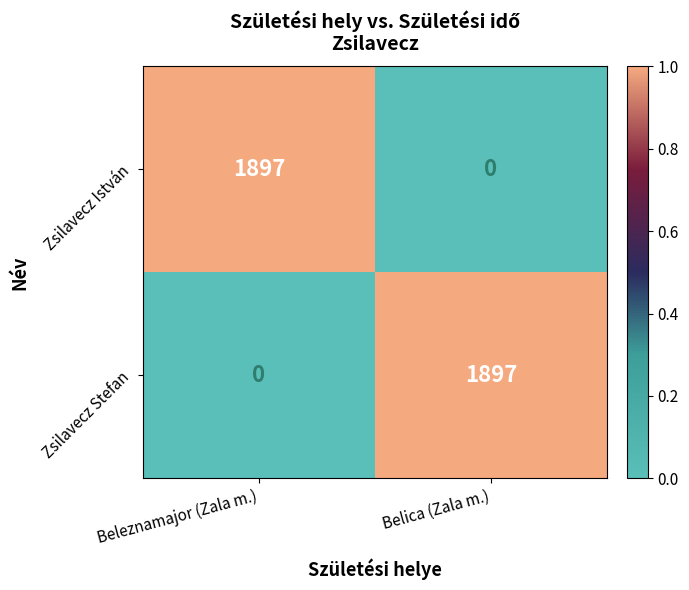

What is the maximum value shown in the chart?

1897